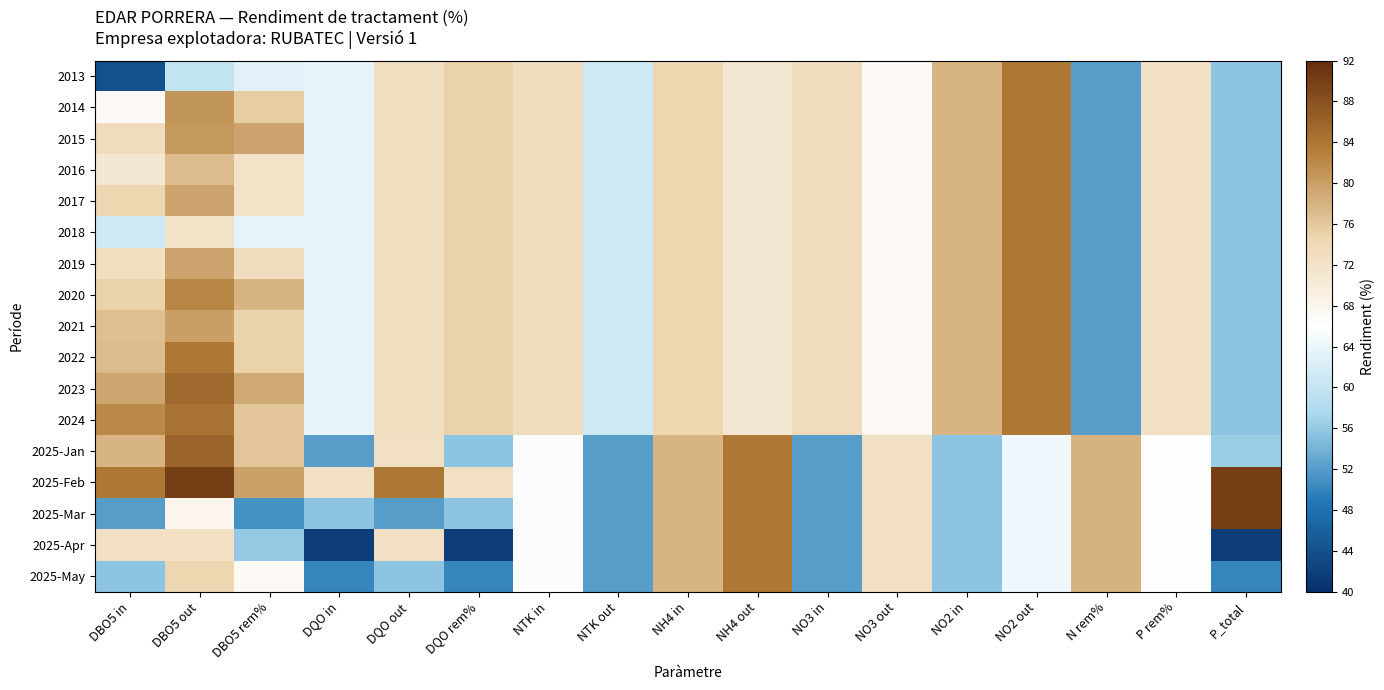

Reading left to right, what are all the values shown in this chart?

2013: DBO5 in=43.9	DBO5 out=59.8	DBO5 rem%=63.0	DQO in=63.4	DQO out=72.5	DQO rem%=75.0	NTK in=73.0	NTK out=60.9	NH4 in=74.4	NH4 out=70.9	NO3 in=73.2	NO3 out=67.2	NO2 in=78.0	NO2 out=83.9	N rem%=52.1	P rem%=72.5	P_total=55.6
2014: DBO5 in=67.2	DBO5 out=80.9	DBO5 rem%=75.4	DQO in=63.4	DQO out=72.5	DQO rem%=75.0	NTK in=73.0	NTK out=60.9	NH4 in=74.4	NH4 out=70.9	NO3 in=73.2	NO3 out=67.2	NO2 in=78.0	NO2 out=83.9	N rem%=52.1	P rem%=72.5	P_total=55.6
2015: DBO5 in=73.2	DBO5 out=80.5	DBO5 rem%=79.5	DQO in=63.4	DQO out=72.5	DQO rem%=75.0	NTK in=73.0	NTK out=60.9	NH4 in=74.4	NH4 out=70.9	NO3 in=73.2	NO3 out=67.2	NO2 in=78.0	NO2 out=83.9	N rem%=52.1	P rem%=72.5	P_total=55.6
2016: DBO5 in=70.9	DBO5 out=77.1	DBO5 rem%=71.9	DQO in=63.4	DQO out=72.5	DQO rem%=75.0	NTK in=73.0	NTK out=60.9	NH4 in=74.4	NH4 out=70.9	NO3 in=73.2	NO3 out=67.2	NO2 in=78.0	NO2 out=83.9	N rem%=52.1	P rem%=72.5	P_total=55.6
2017: DBO5 in=74.4	DBO5 out=79.5	DBO5 rem%=72.0	DQO in=63.4	DQO out=72.5	DQO rem%=75.0	NTK in=73.0	NTK out=60.9	NH4 in=74.4	NH4 out=70.9	NO3 in=73.2	NO3 out=67.2	NO2 in=78.0	NO2 out=83.9	N rem%=52.1	P rem%=72.5	P_total=55.6
2018: DBO5 in=60.9	DBO5 out=72.0	DBO5 rem%=63.4	DQO in=63.4	DQO out=72.5	DQO rem%=75.0	NTK in=73.0	NTK out=60.9	NH4 in=74.4	NH4 out=70.9	NO3 in=73.2	NO3 out=67.2	NO2 in=78.0	NO2 out=83.9	N rem%=52.1	P rem%=72.5	P_total=55.6
2019: DBO5 in=72.5	DBO5 out=79.4	DBO5 rem%=73.1	DQO in=63.4	DQO out=72.5	DQO rem%=75.0	NTK in=73.0	NTK out=60.9	NH4 in=74.4	NH4 out=70.9	NO3 in=73.2	NO3 out=67.2	NO2 in=78.0	NO2 out=83.9	N rem%=52.1	P rem%=72.5	P_total=55.6
2020: DBO5 in=75.0	DBO5 out=82.4	DBO5 rem%=77.8	DQO in=63.4	DQO out=72.5	DQO rem%=75.0	NTK in=73.0	NTK out=60.9	NH4 in=74.4	NH4 out=70.9	NO3 in=73.2	NO3 out=67.2	NO2 in=78.0	NO2 out=83.9	N rem%=52.1	P rem%=72.5	P_total=55.6
2021: DBO5 in=76.8	DBO5 out=79.9	DBO5 rem%=74.9	DQO in=63.4	DQO out=72.5	DQO rem%=75.0	NTK in=73.0	NTK out=60.9	NH4 in=74.4	NH4 out=70.9	NO3 in=73.2	NO3 out=67.2	NO2 in=78.0	NO2 out=83.9	N rem%=52.1	P rem%=72.5	P_total=55.6
2022: DBO5 in=77.1	DBO5 out=83.7	DBO5 rem%=75.1	DQO in=63.4	DQO out=72.5	DQO rem%=75.0	NTK in=73.0	NTK out=60.9	NH4 in=74.4	NH4 out=70.9	NO3 in=73.2	NO3 out=67.2	NO2 in=78.0	NO2 out=83.9	N rem%=52.1	P rem%=72.5	P_total=55.6
2023: DBO5 in=79.4	DBO5 out=85.5	DBO5 rem%=78.9	DQO in=63.4	DQO out=72.5	DQO rem%=75.0	NTK in=73.0	NTK out=60.9	NH4 in=74.4	NH4 out=70.9	NO3 in=73.2	NO3 out=67.2	NO2 in=78.0	NO2 out=83.9	N rem%=52.1	P rem%=72.5	P_total=55.6
2024: DBO5 in=82.2	DBO5 out=84.5	DBO5 rem%=76.3	DQO in=63.4	DQO out=72.5	DQO rem%=75.0	NTK in=73.0	NTK out=60.9	NH4 in=74.4	NH4 out=70.9	NO3 in=73.2	NO3 out=67.2	NO2 in=78.0	NO2 out=83.9	N rem%=52.1	P rem%=72.5	P_total=55.6
2025-Jan: DBO5 in=78.0	DBO5 out=85.9	DBO5 rem%=76.2	DQO in=52.1	DQO out=72.5	DQO rem%=55.6	NTK in=65.6	NTK out=52.1	NH4 in=78.0	NH4 out=83.9	NO3 in=52.1	NO3 out=72.5	NO2 in=55.6	NO2 out=64.3	N rem%=78.1	P rem%=65.9	P_total=56.2
2025-Feb: DBO5 in=83.9	DBO5 out=90.0	DBO5 rem%=79.7	DQO in=72.5	DQO out=83.9	DQO rem%=72.5	NTK in=65.6	NTK out=52.1	NH4 in=78.0	NH4 out=83.9	NO3 in=52.1	NO3 out=72.5	NO2 in=55.6	NO2 out=64.3	N rem%=78.1	P rem%=65.9	P_total=90.0
2025-Mar: DBO5 in=52.1	DBO5 out=67.9	DBO5 rem%=51.1	DQO in=55.6	DQO out=52.1	DQO rem%=55.6	NTK in=65.6	NTK out=52.1	NH4 in=78.0	NH4 out=83.9	NO3 in=52.1	NO3 out=72.5	NO2 in=55.6	NO2 out=64.3	N rem%=78.1	P rem%=65.9	P_total=90.0
2025-Apr: DBO5 in=72.5	DBO5 out=72.5	DBO5 rem%=55.9	DQO in=41.7	DQO out=72.5	DQO rem%=41.7	NTK in=65.6	NTK out=52.1	NH4 in=78.0	NH4 out=83.9	NO3 in=52.1	NO3 out=72.5	NO2 in=55.6	NO2 out=64.3	N rem%=78.1	P rem%=65.9	P_total=41.7
2025-May: DBO5 in=55.6	DBO5 out=74.5	DBO5 rem%=66.8	DQO in=50.0	DQO out=55.6	DQO rem%=50.0	NTK in=65.6	NTK out=52.1	NH4 in=78.0	NH4 out=83.9	NO3 in=52.1	NO3 out=72.5	NO2 in=55.6	NO2 out=64.3	N rem%=78.1	P rem%=65.9	P_total=50.0